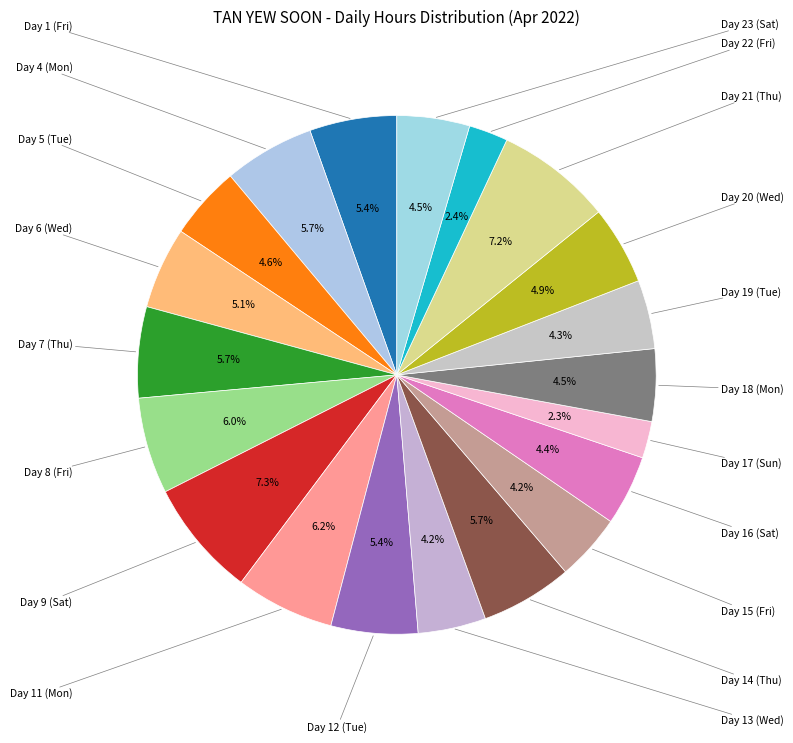

What is the smallest slice in the pie chart?

Day 17 (Sun)